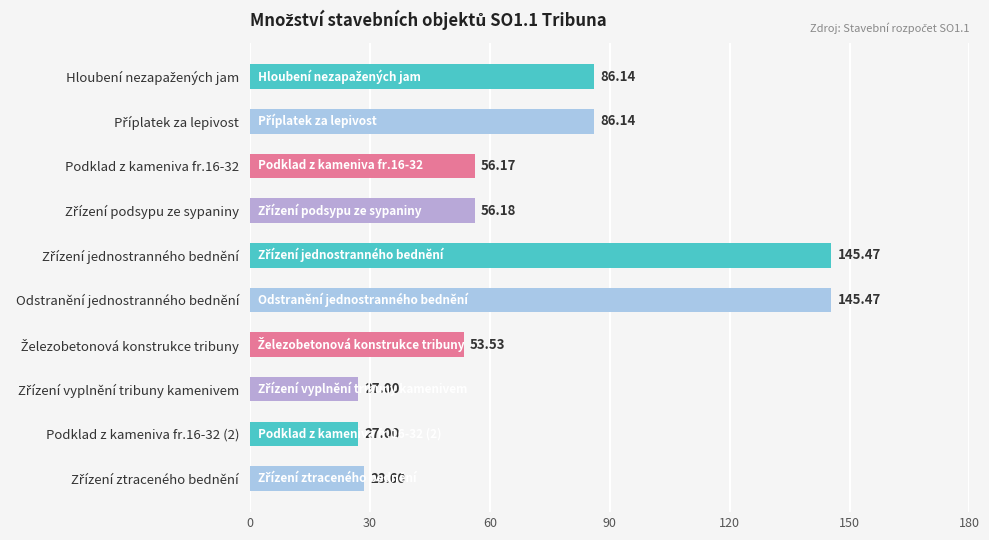

What is the average value?

71.2